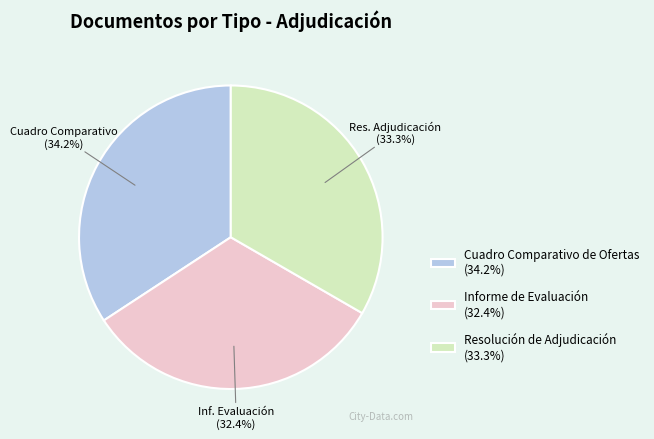

To the nearest percent, what is the difference between the Cuadro Comparativo de Ofertas and Informe de Evaluación slice percentages?

2%